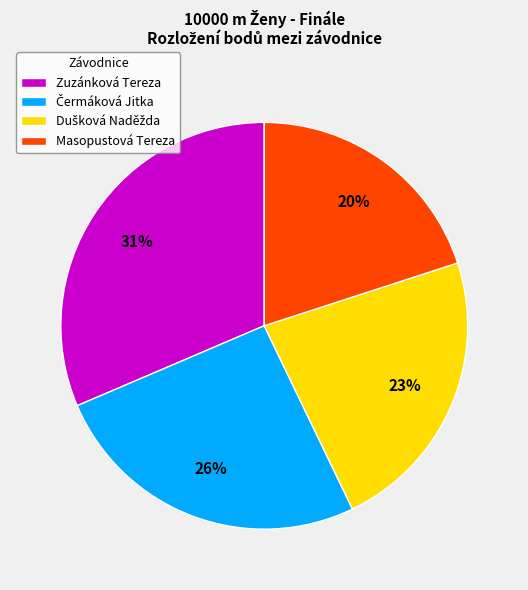

To the nearest percent, what is the average slice percentage?

25%